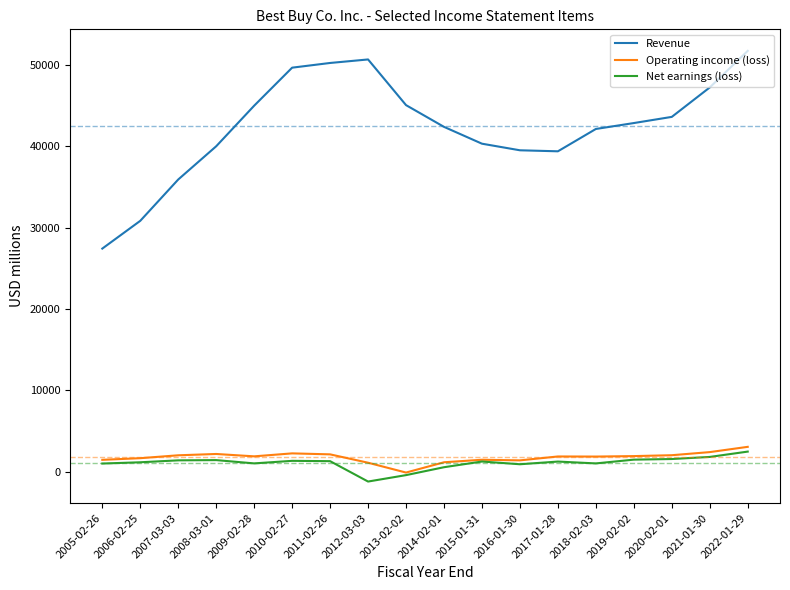

How many values in the Revenue series are below 42879?

9